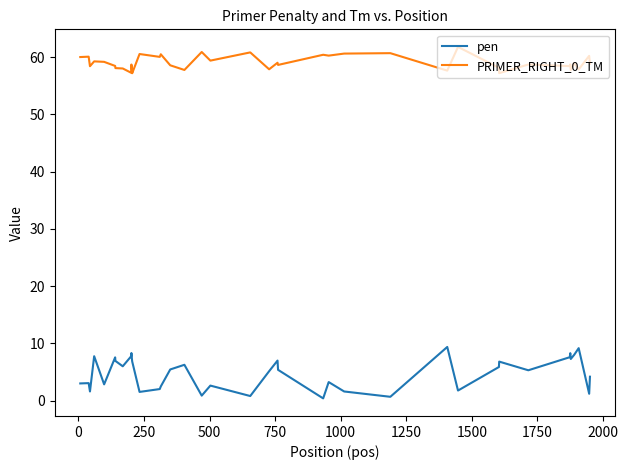

List the series in order of their overall mean, highest first.

PRIMER_RIGHT_0_TM, pen